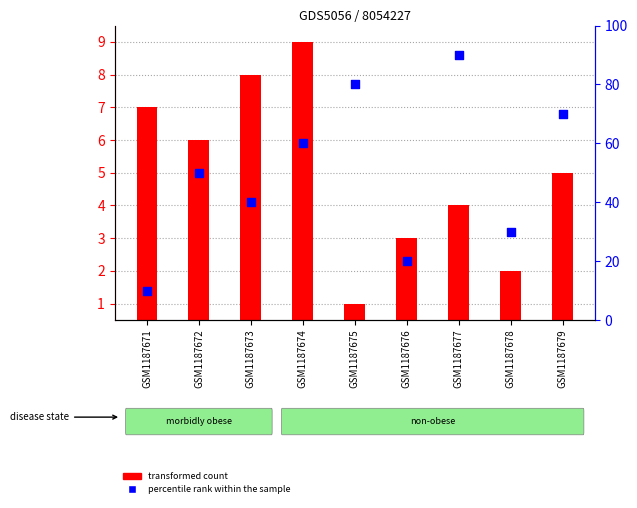

What is the total value across all series at GSM1187679?

74.5